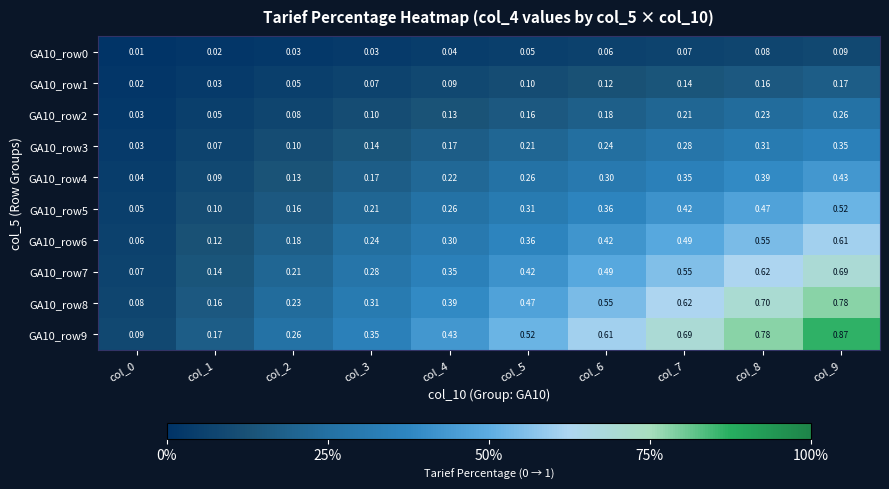

Is the value of GA10_row3 at col_5 greater than the value of GA10_row1 at col_6?

Yes